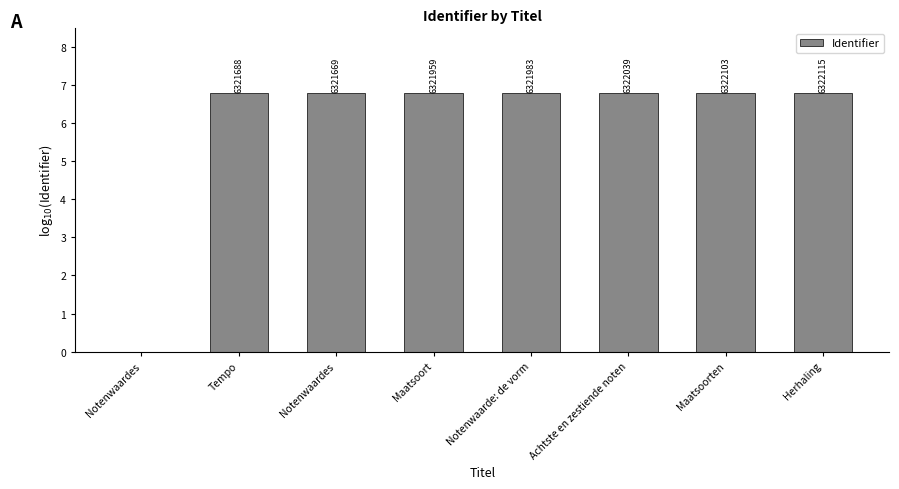

Are the bars grouped side by side (vs. stacked)?

No